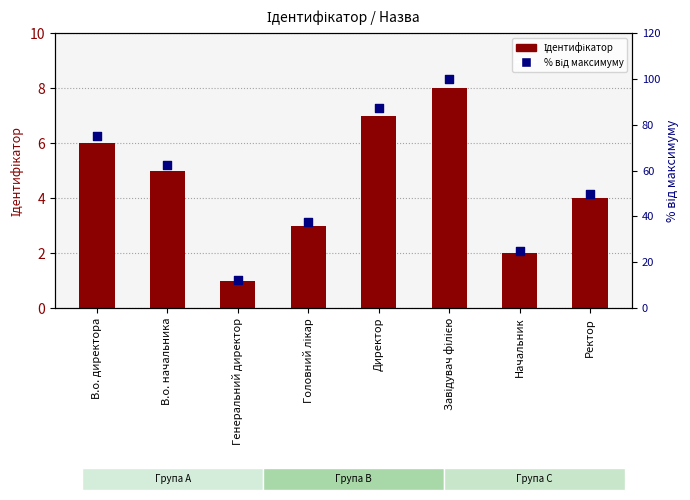

What is the total value across all series at Генеральний директор?

13.5